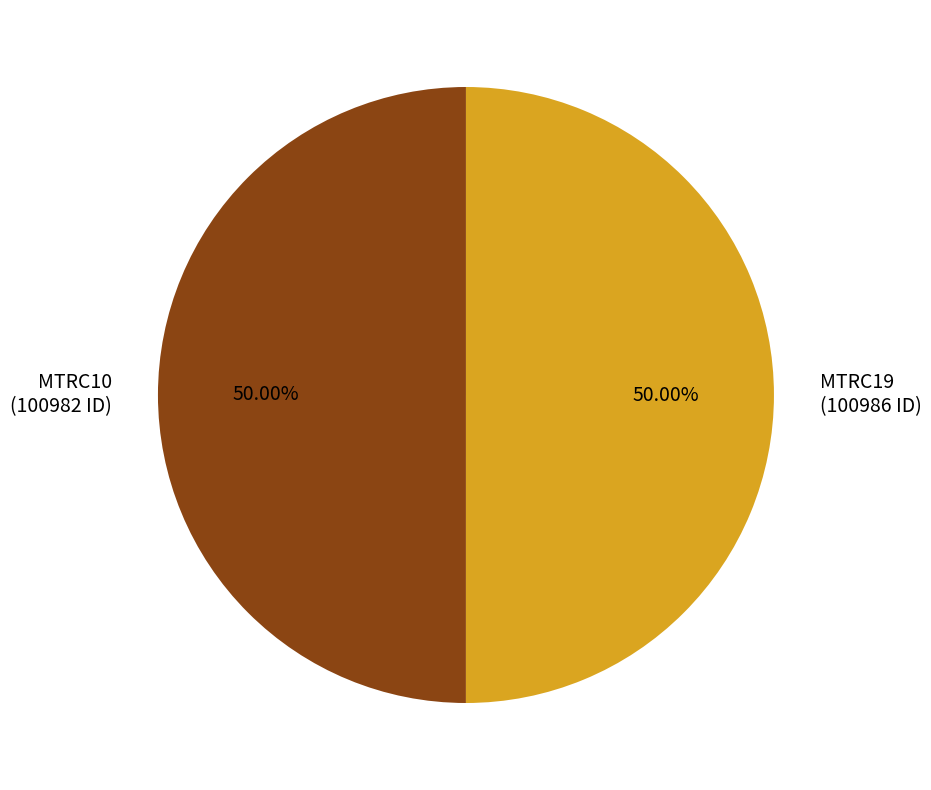

How many segments does this pie chart have?

2